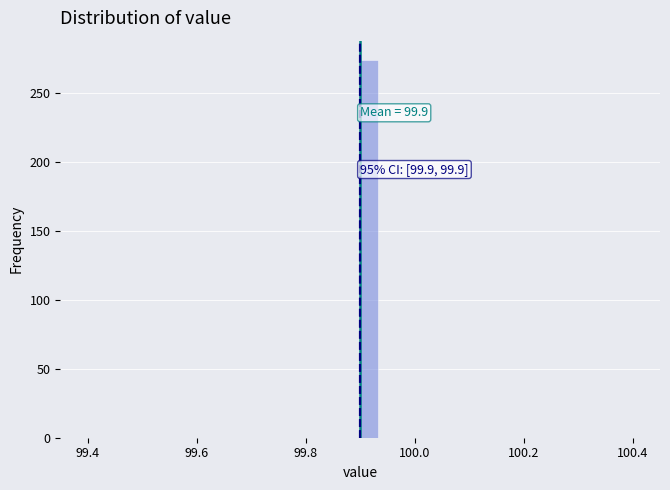

Read against the x-axis, roughly where is the centre of the tallest bar?

99.92